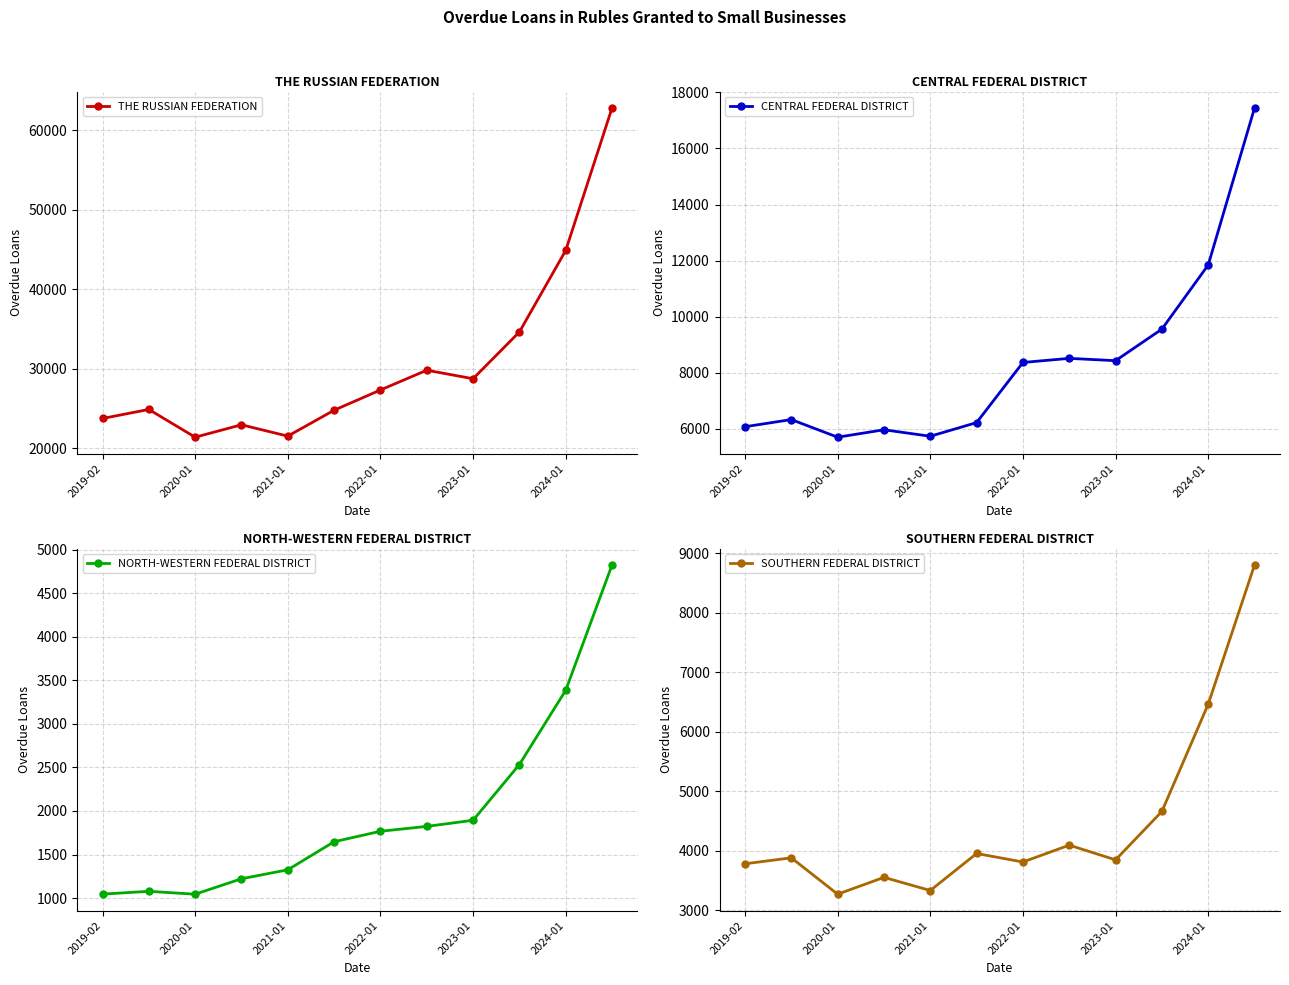

True or false: NORTH-WESTERN FEDERAL DISTRICT and CENTRAL FEDERAL DISTRICT intersect in this chart.

False